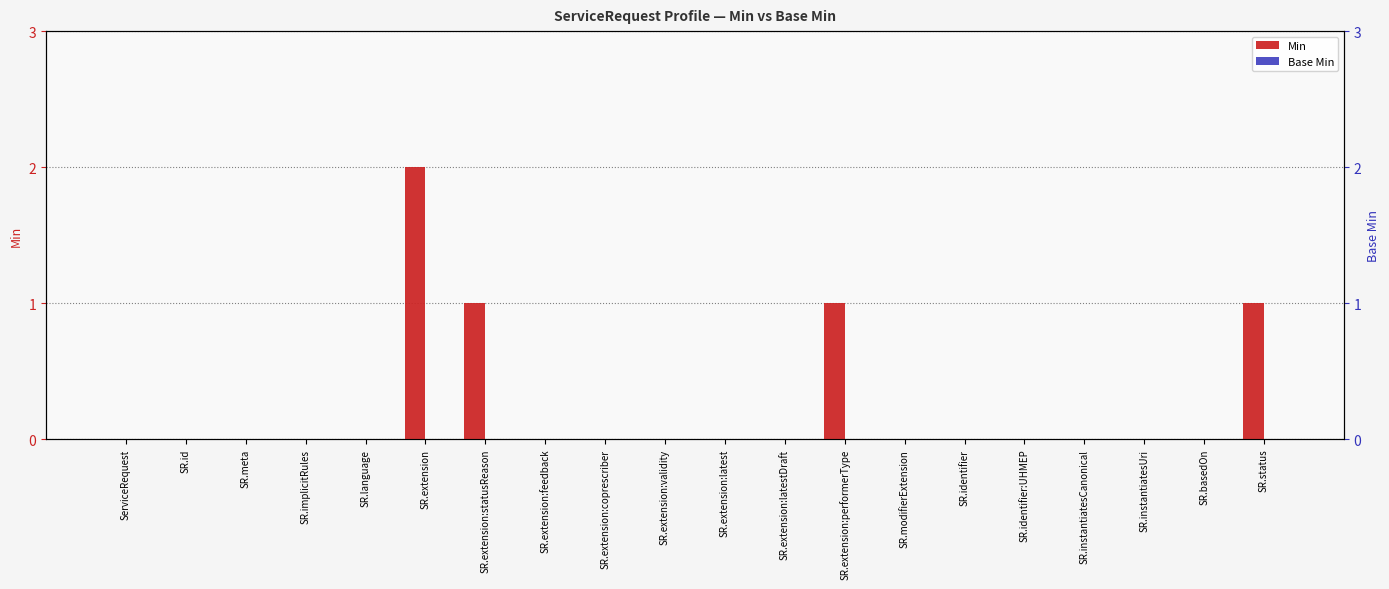

How many bars are there in total?

40